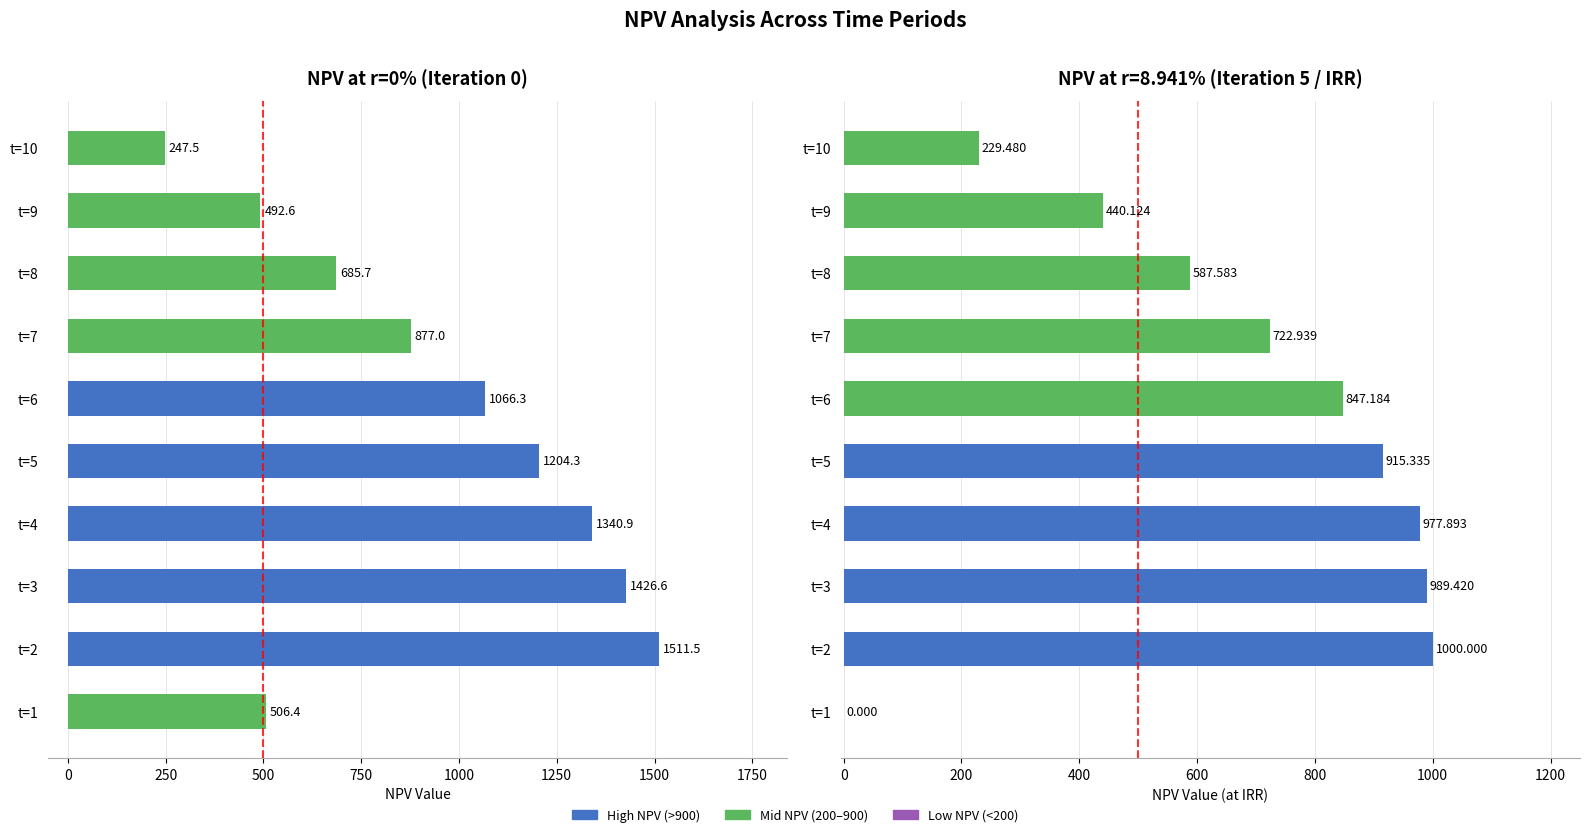

Does the chart contain stacked bars?

No